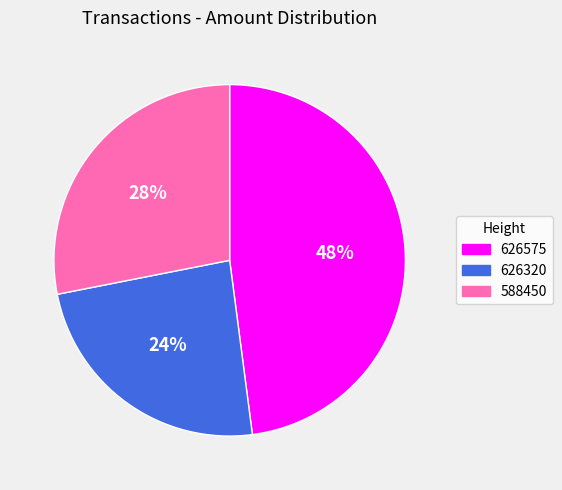

How many slices are in this pie chart?

3